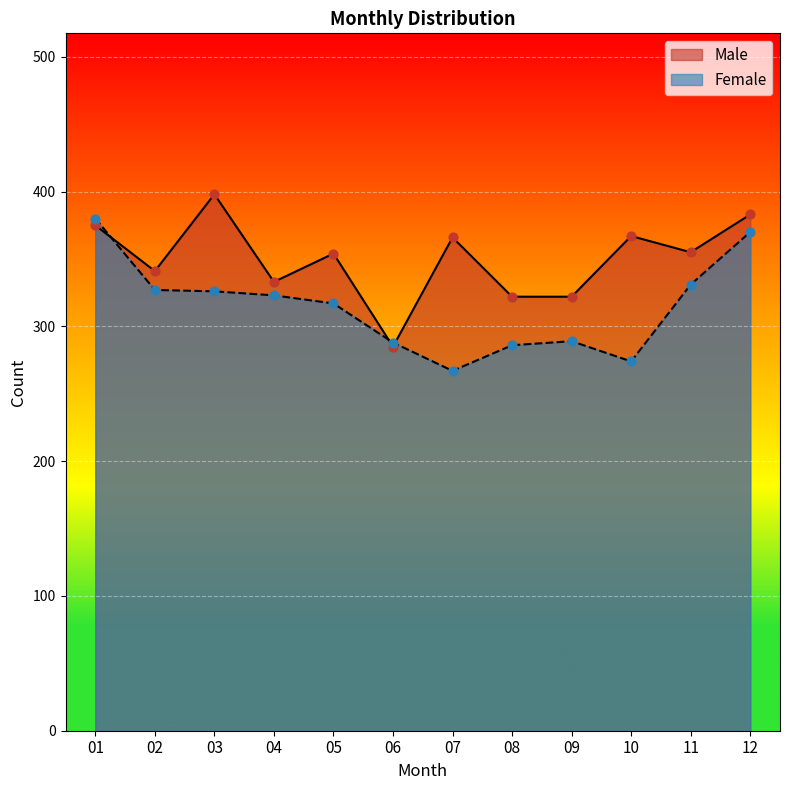

What are all the series names shown in the legend?

Male, Female